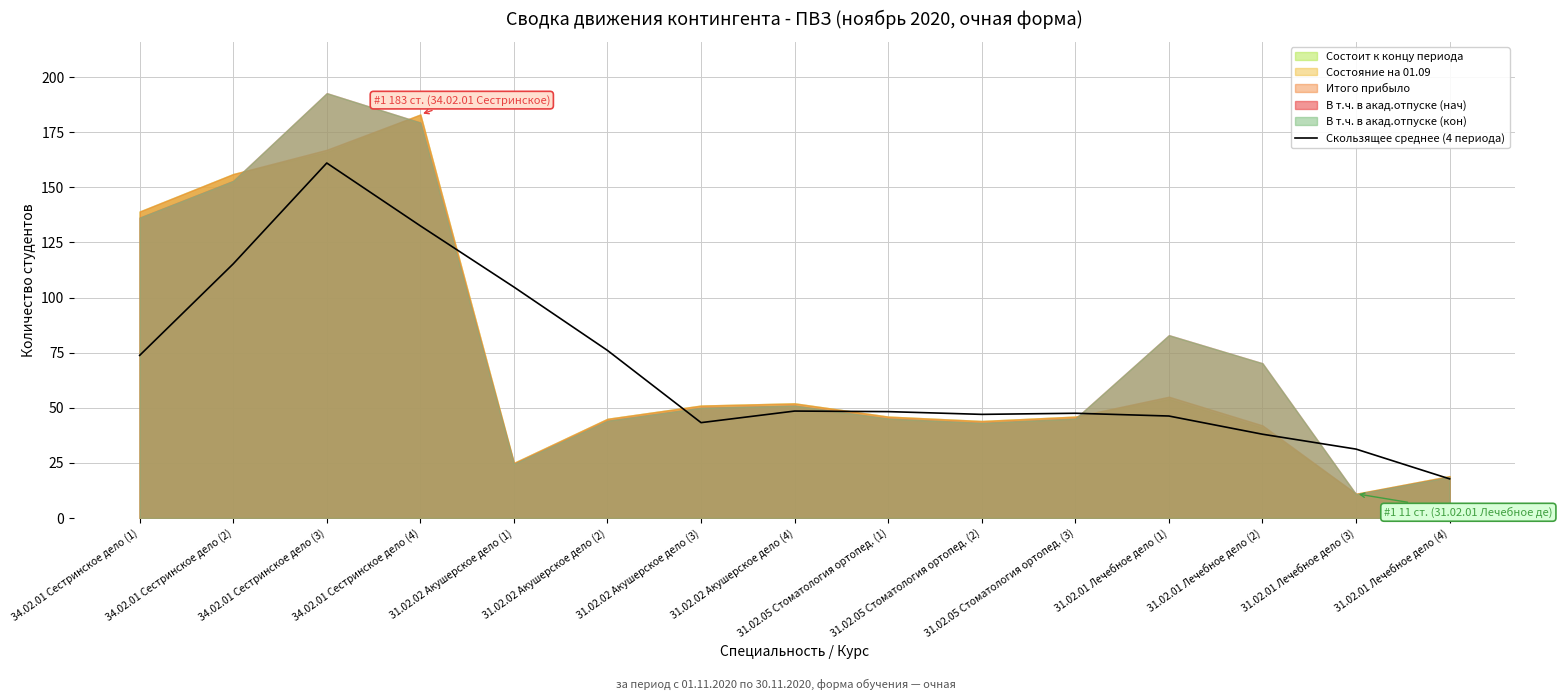

What position from the left is 31.02.02 Акушерское дело (2)?

6